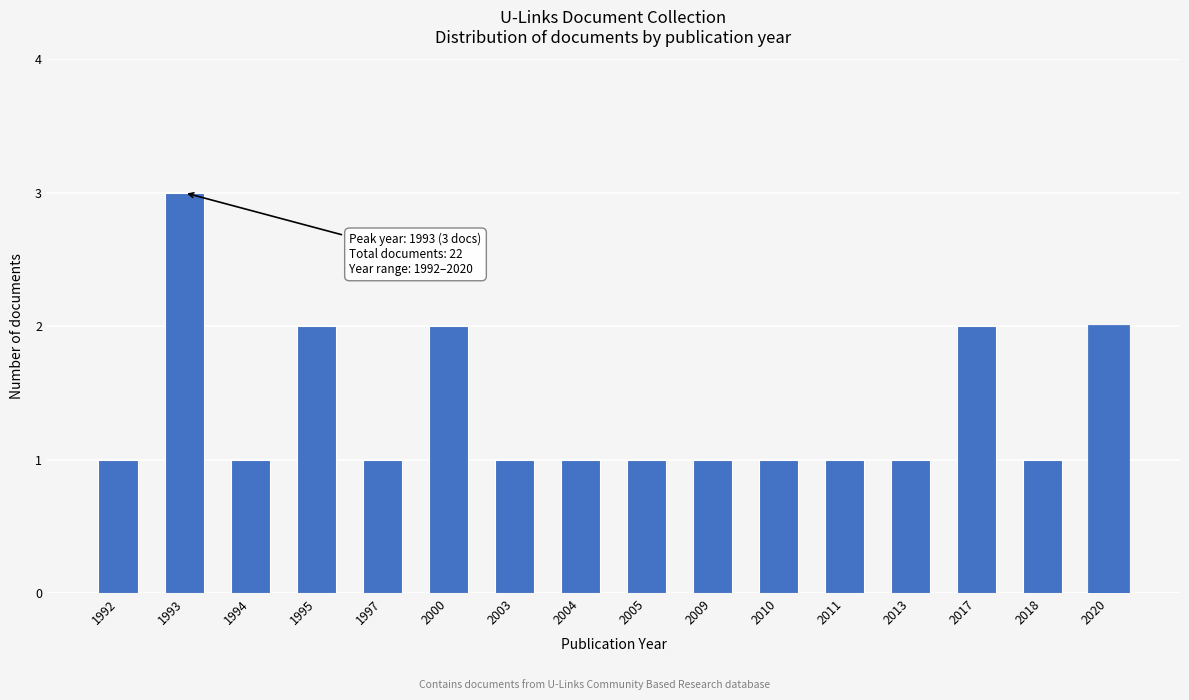

Reading right to left, list all the values displayed in this chart.

2020=2	2018=1	2017=2	2013=1	2011=1	2010=1	2009=1	2005=1	2004=1	2003=1	2000=2	1997=1	1995=2	1994=1	1993=3	1992=1